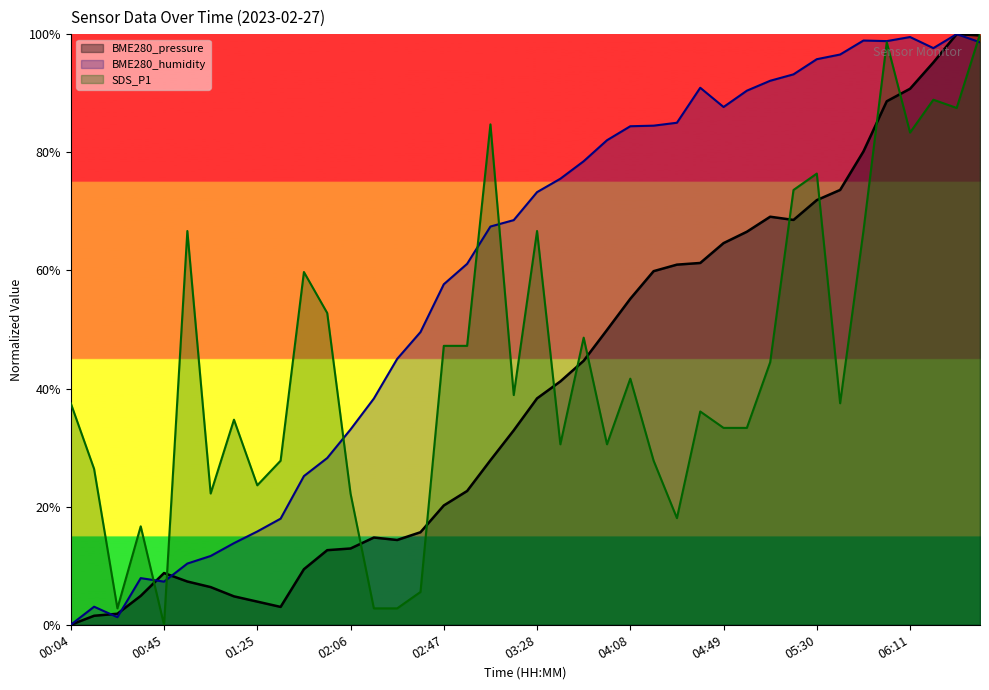

What is the total value across all series at 06:11?

273.6